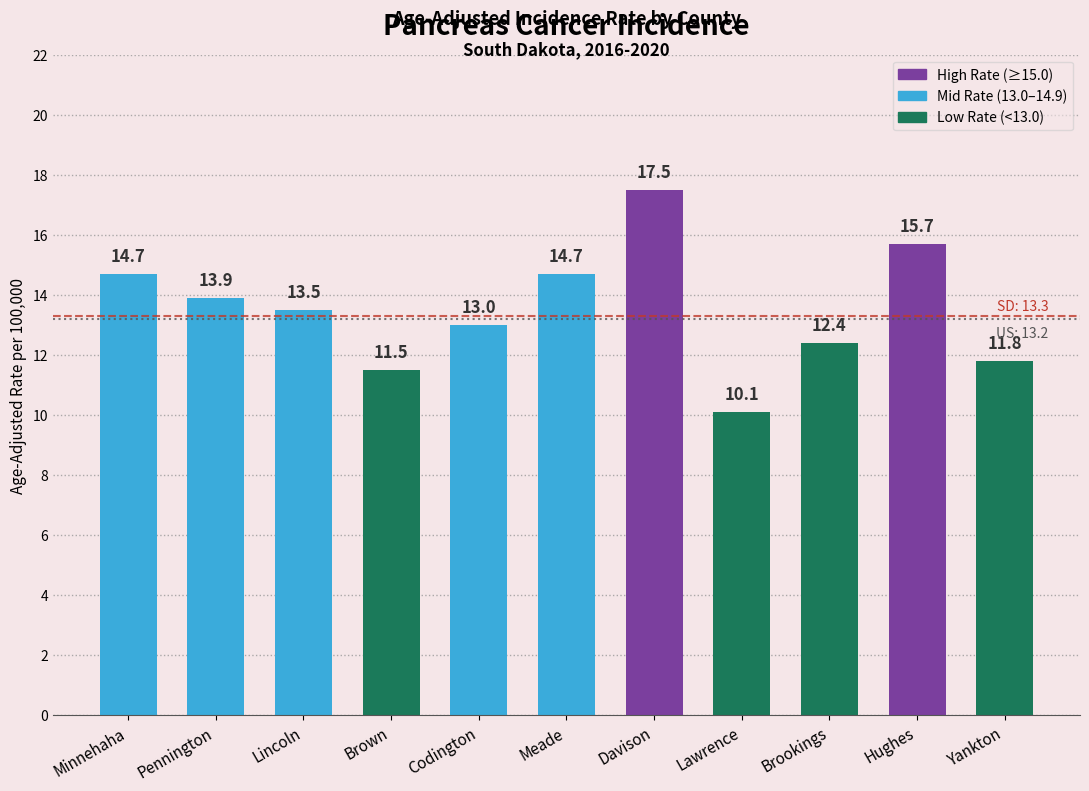

Reading left to right, extract all data points from this chart.

14.7	13.9	13.5	11.5	13.0	14.7	17.5	10.1	12.4	15.7	11.8